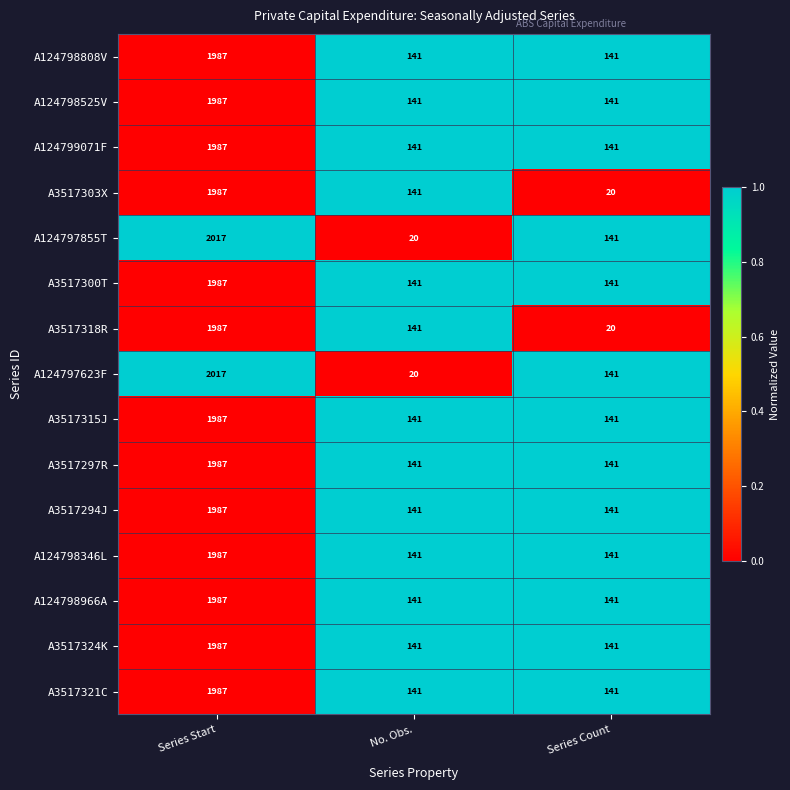

The value of A3517318R at Series Start is 1987. True or false?

True